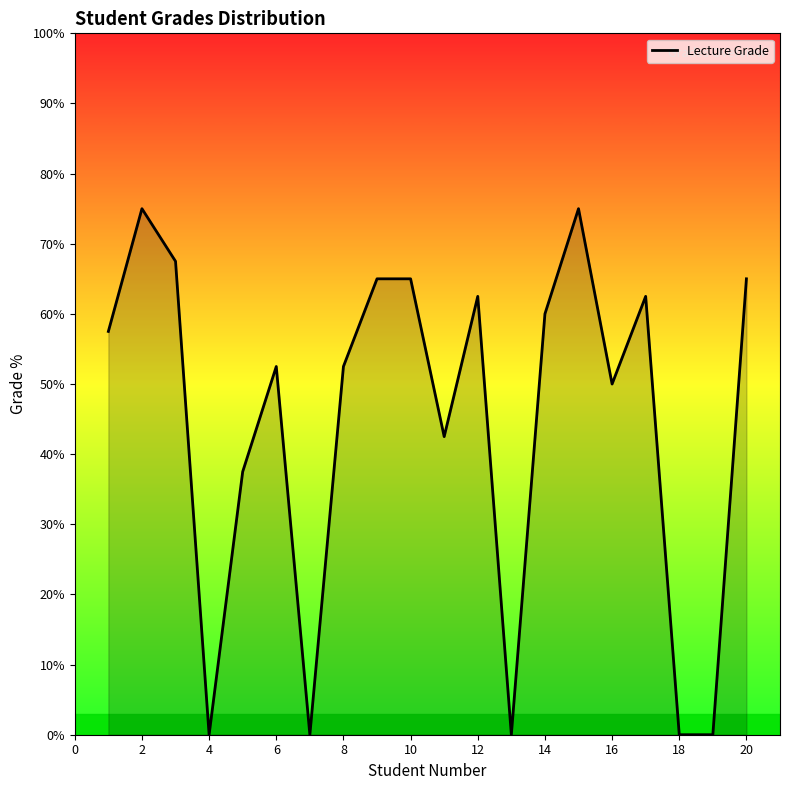

What is the maximum value shown in the chart?

75.0